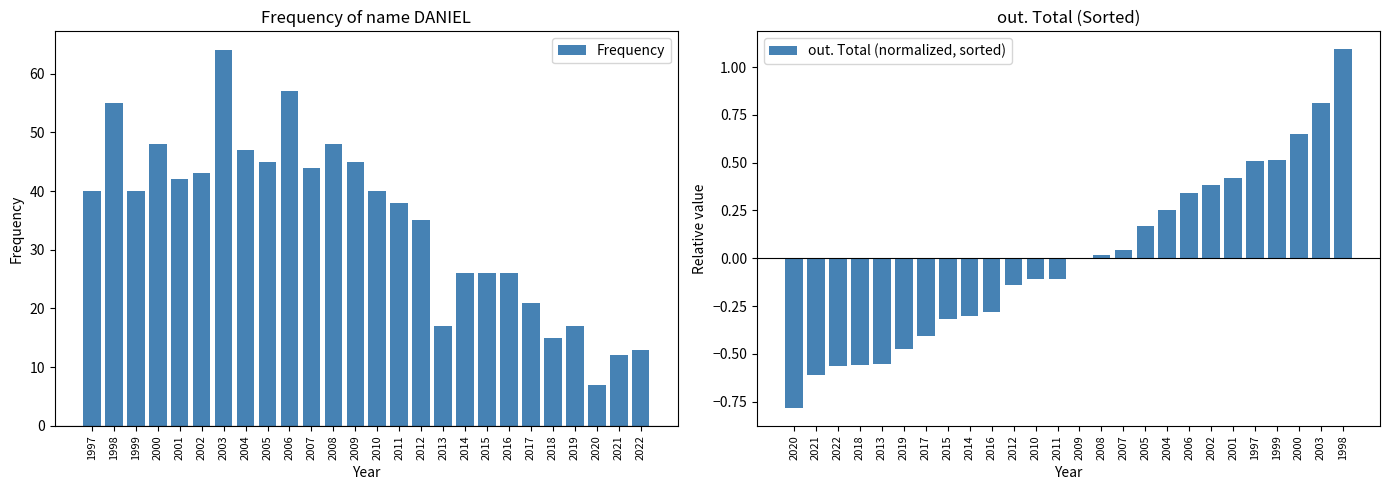

Rank the series by their average value, from lowest to highest.

out. Total (normalized, sorted), Frequency